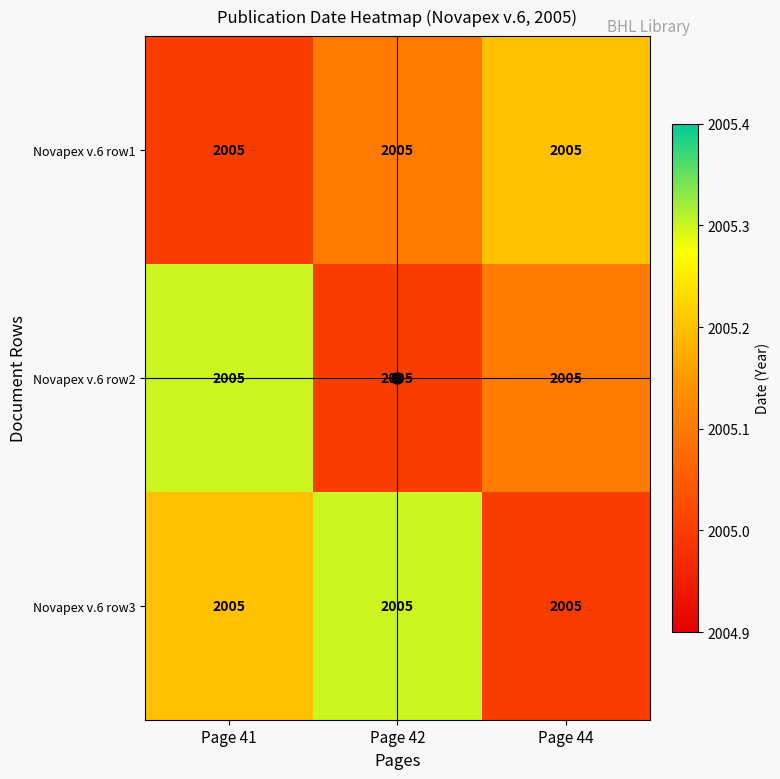

Which label corresponds to the largest value in the chart?

Page 41